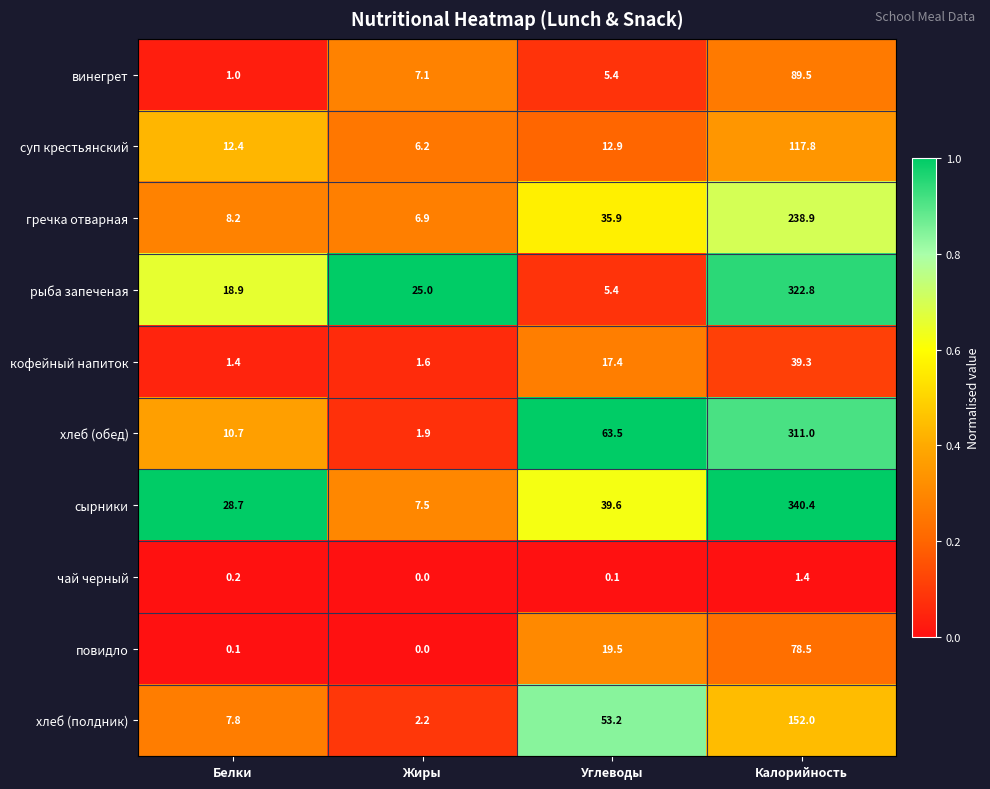

Which series changed the most between Жиры and Калорийность?

сырники